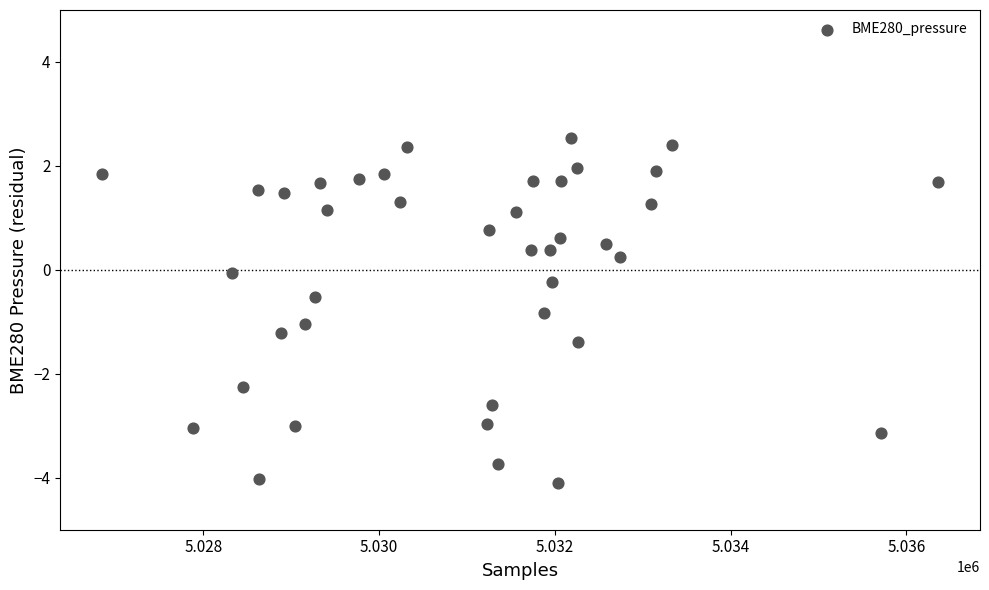

What is the range of X values (max minus min)?

9514.0